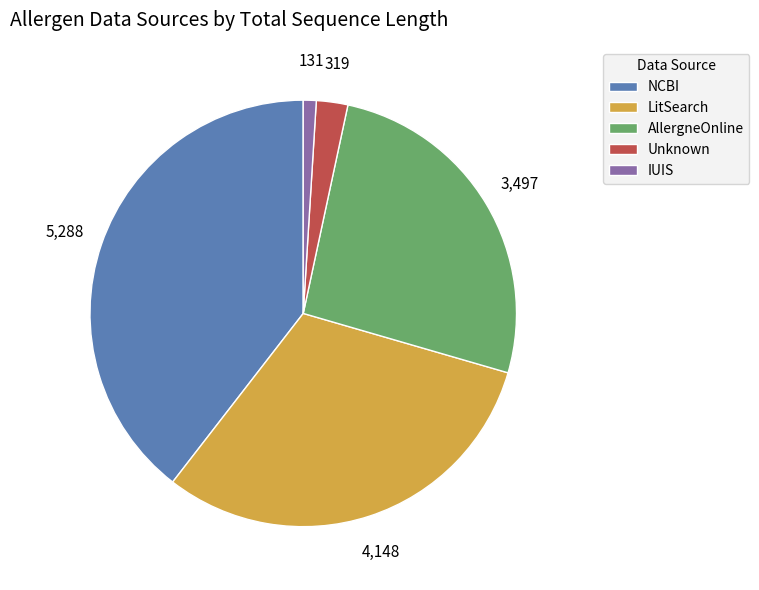

Does any single category account for the majority?

No